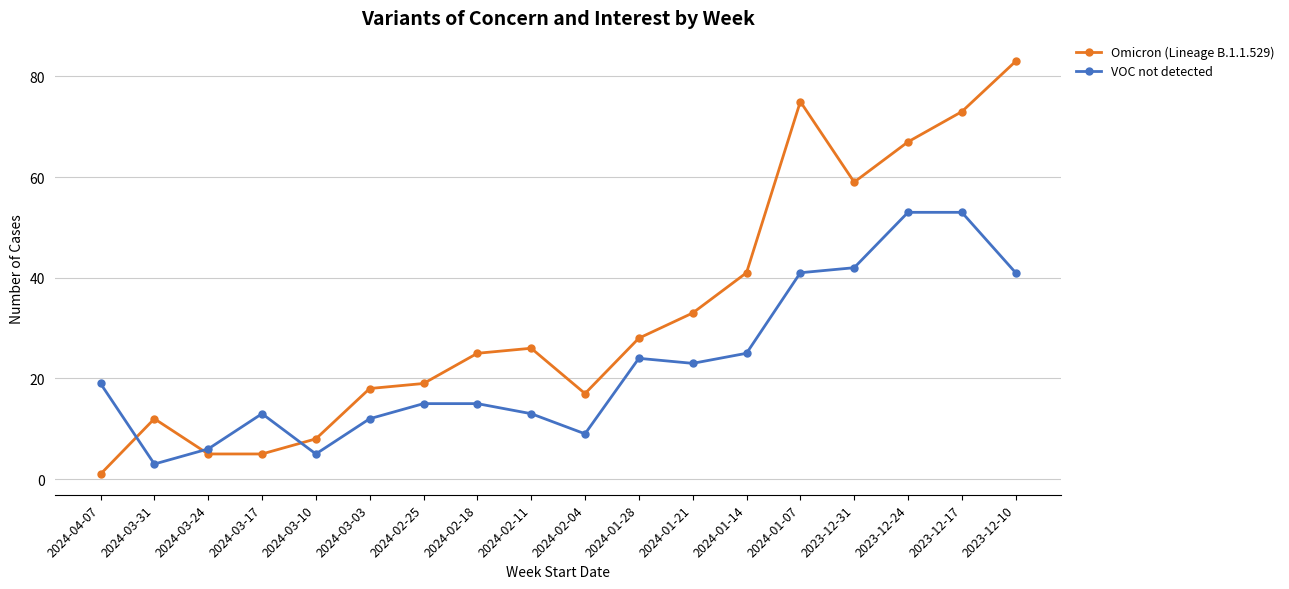

Count the number of data series in this chart.

2